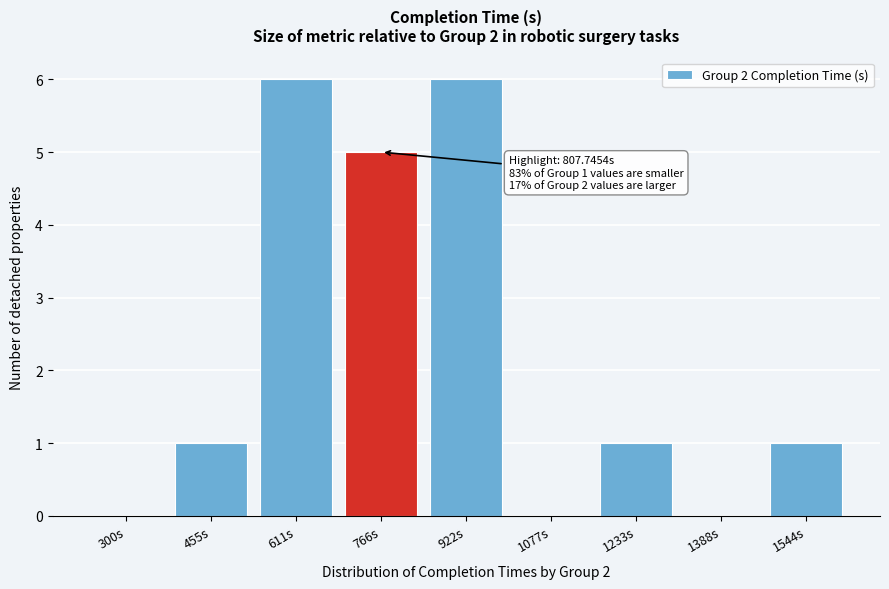

Reading left to right, extract all data points from this chart.

300s=0	455s=1	611s=6	766s=5	922s=6	1077s=0	1233s=1	1388s=0	1544s=1